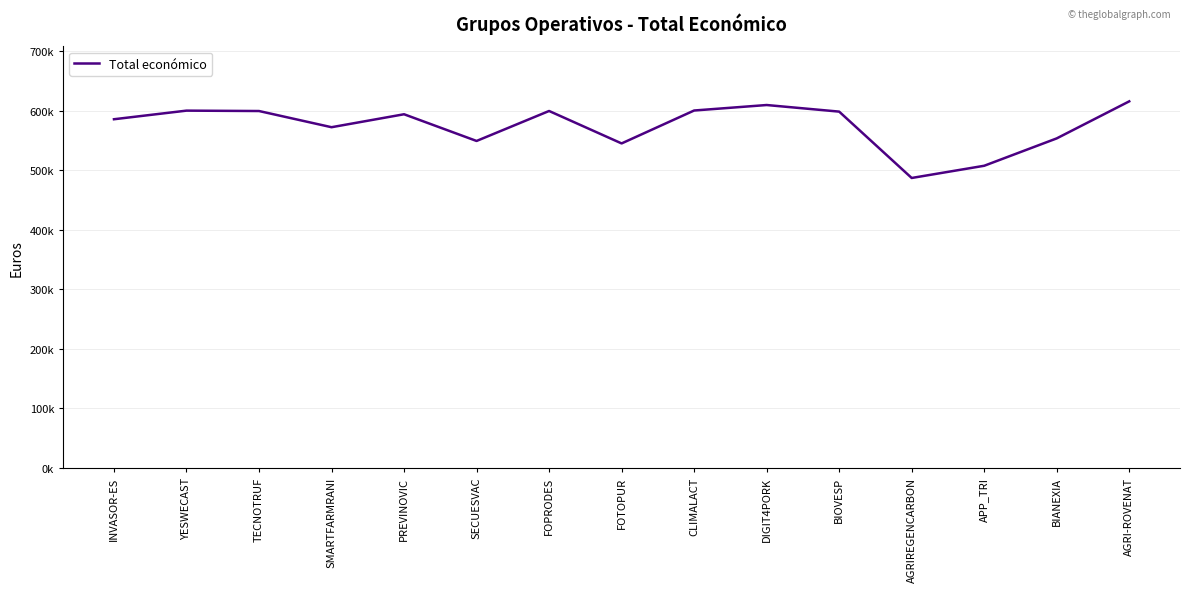

Does the chart have visible grid lines?

Yes